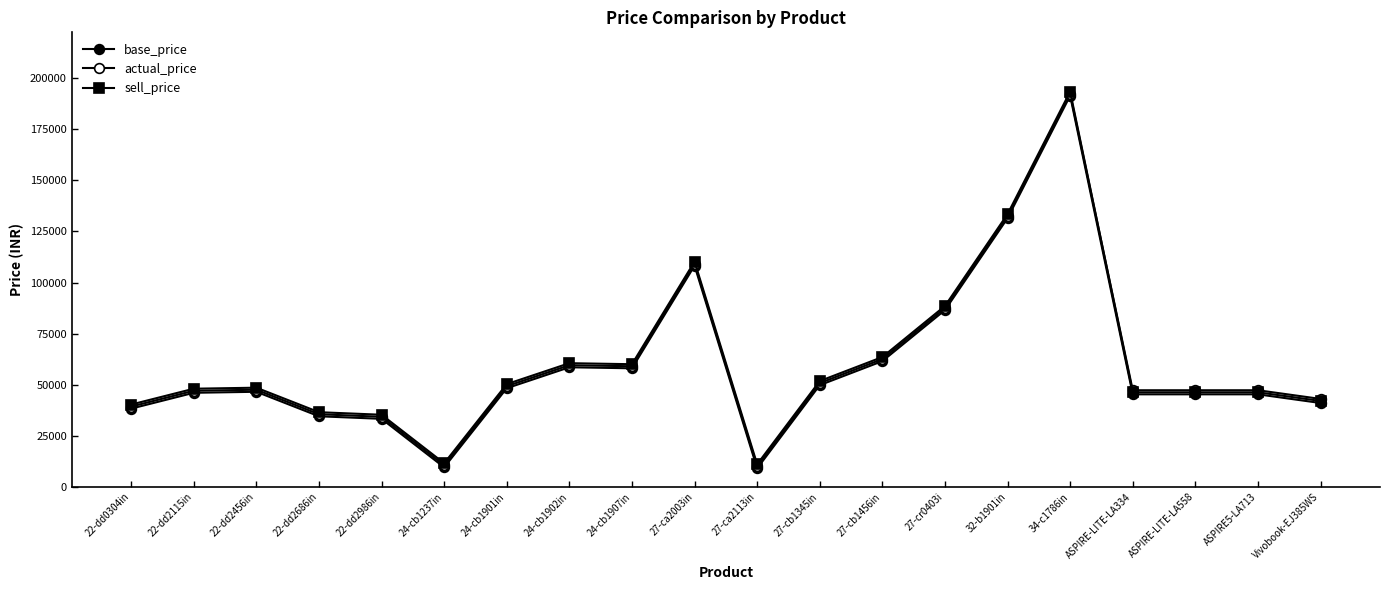

How many lines are shown in the chart?

3